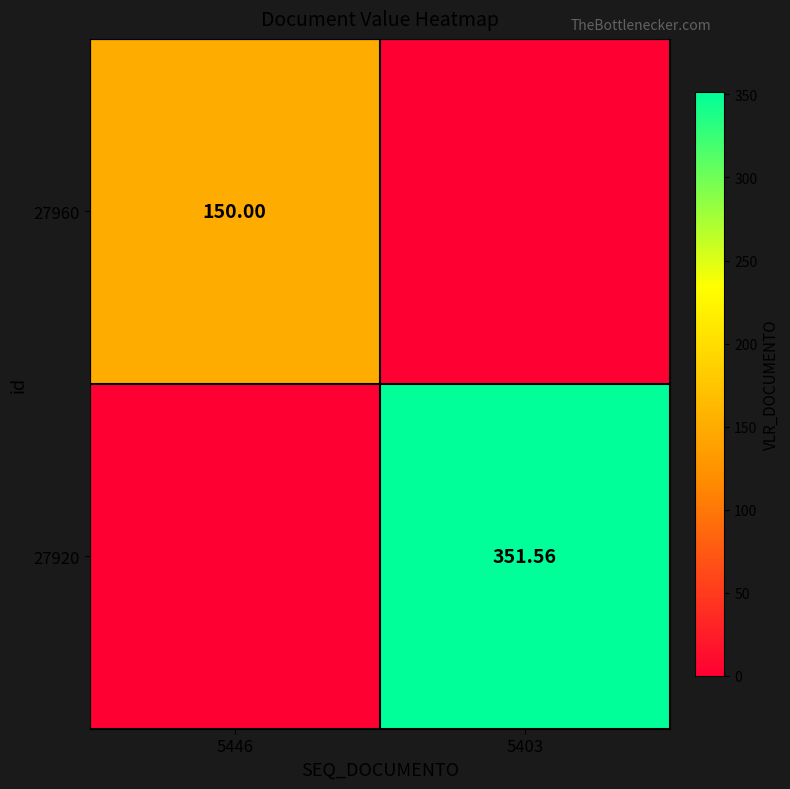

Which series has the largest range (max minus min)?

27920